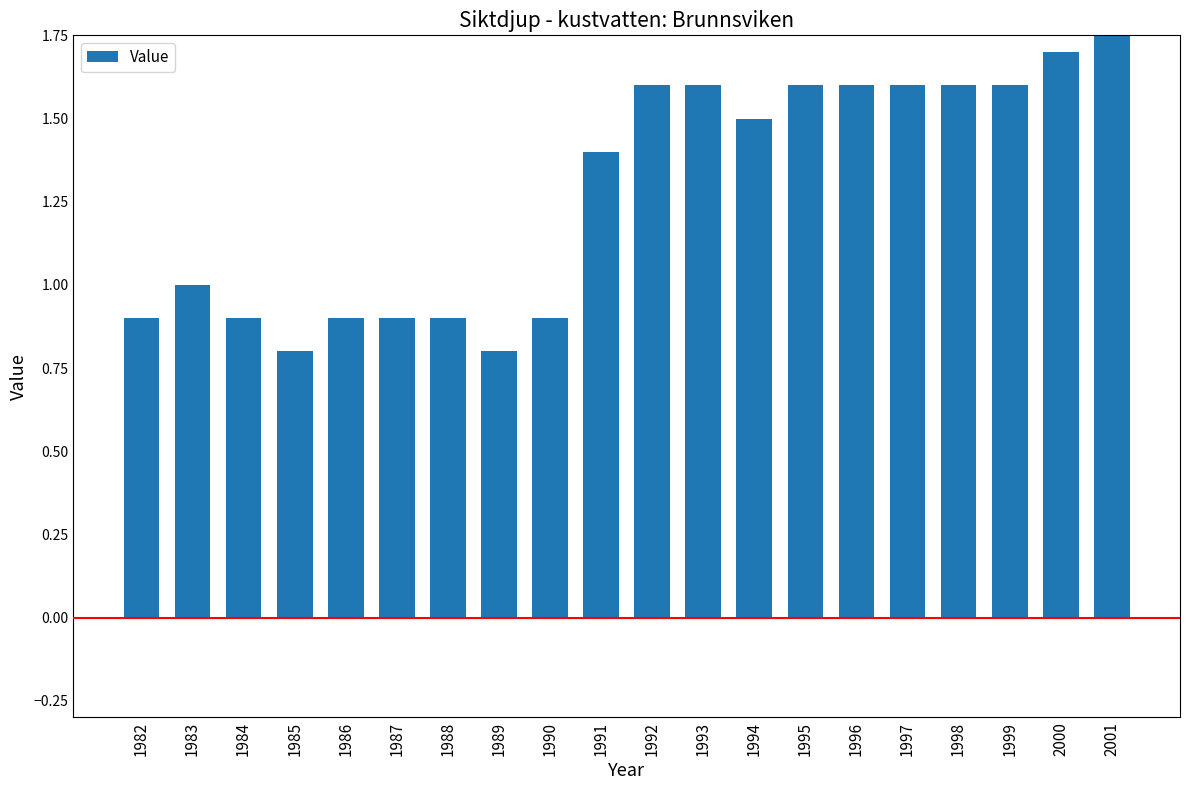

Reading right to left, extract all data points from this chart.

1.8	1.7	1.6	1.6	1.6	1.6	1.6	1.5	1.6	1.6	1.4	0.9	0.8	0.9	0.9	0.9	0.8	0.9	1.0	0.9